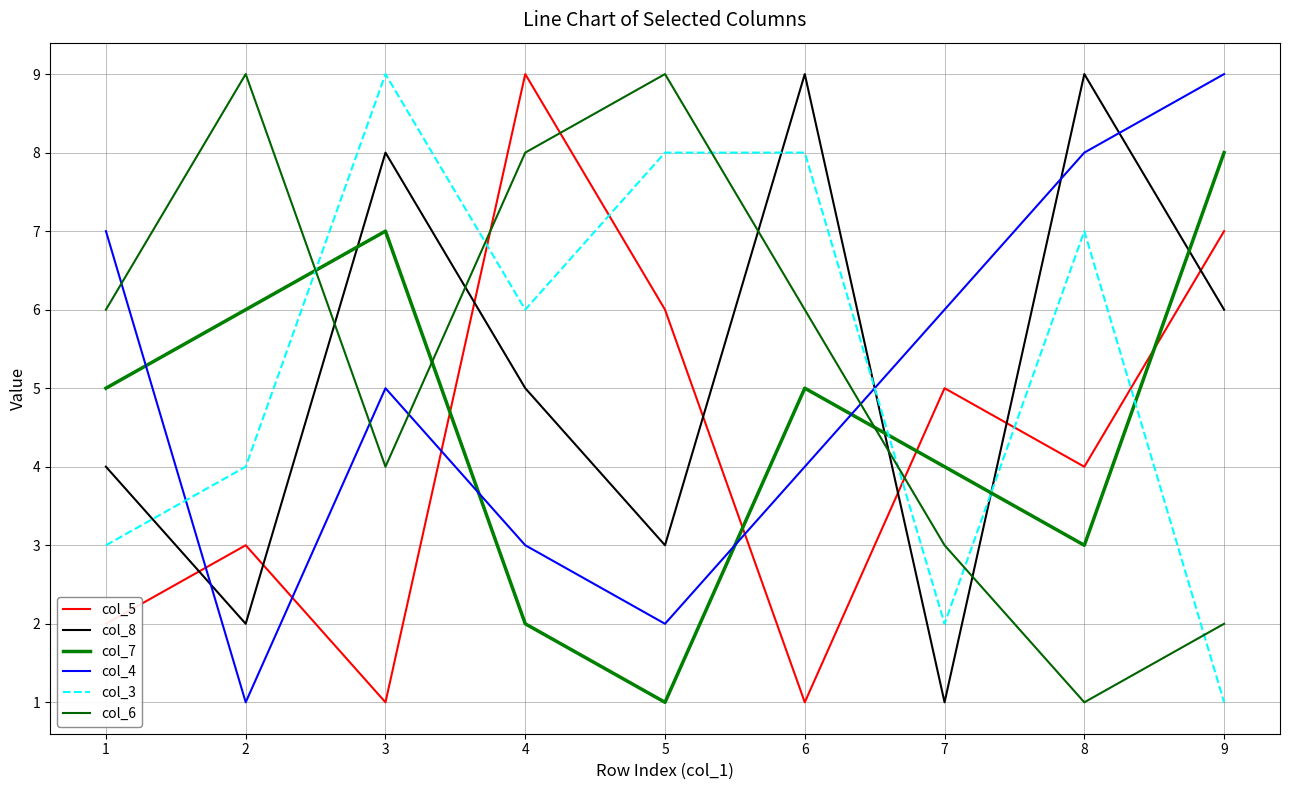

True or false: col_7 has more than 2 points higher than both neighbors.

False